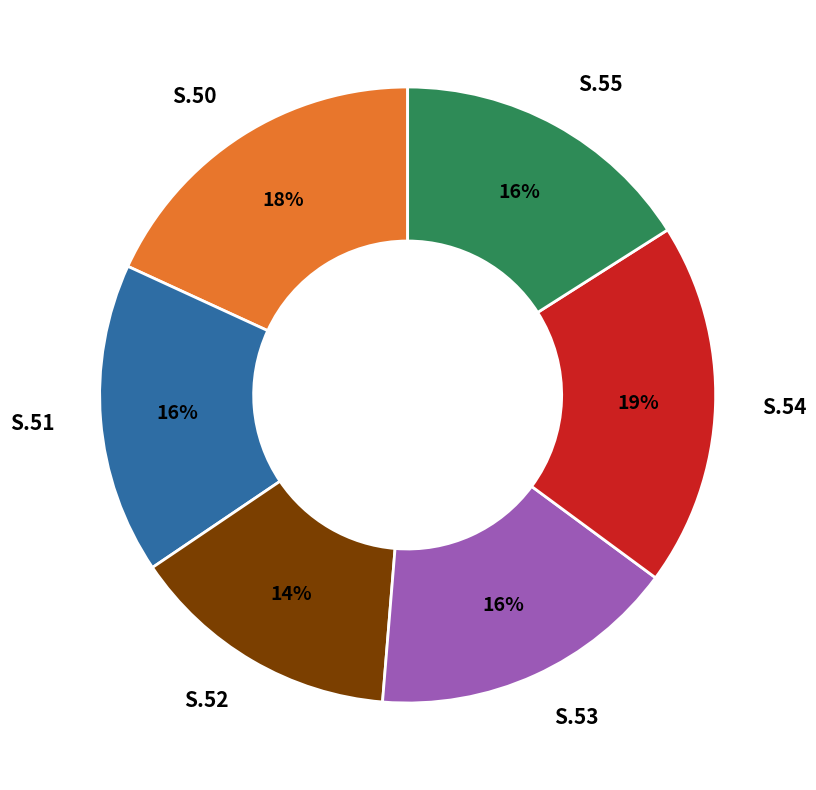

Which category has the smallest portion of the pie?

S.52